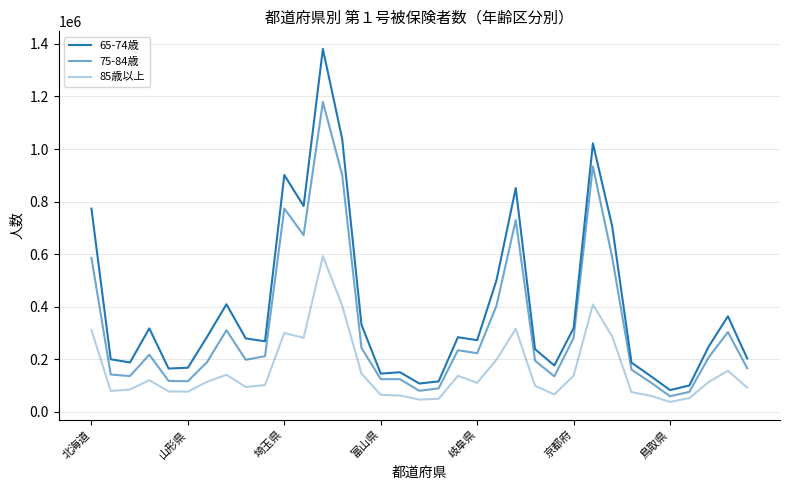

How many lines are shown in the chart?

3